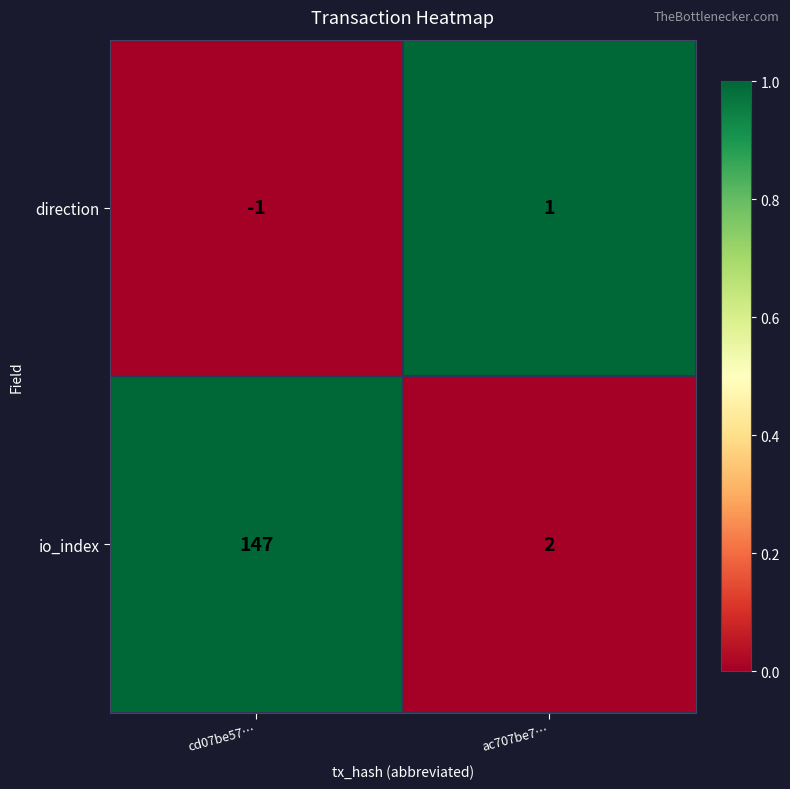

Which series has the largest range (max minus min)?

io_index